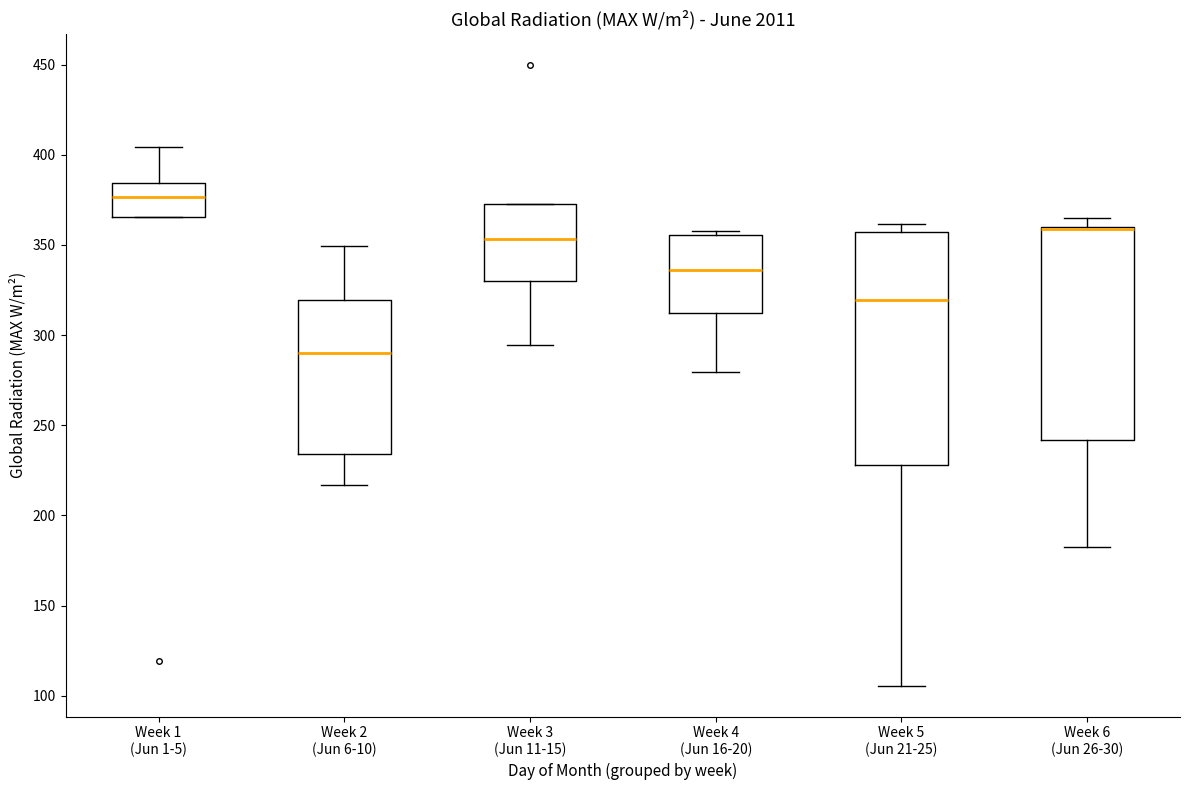

Reading left to right, transcribe this box plot: for each box, give where its median line is, the range the box spans, and where its two whiskers end, as read against the y-axis. The values are not printed on the chart, so give them approximately, as read against the axis.

Week 1 (Jun 1-5): median 375, box 365 to 385, whiskers 365 to 405
Week 2 (Jun 6-10): median 290, box 235 to 320, whiskers 215 to 350
Week 3 (Jun 11-15): median 355, box 330 to 375, whiskers 295 to 375
Week 4 (Jun 16-20): median 335, box 315 to 355, whiskers 280 to 360
Week 5 (Jun 21-25): median 320, box 230 to 355, whiskers 105 to 360
Week 6 (Jun 26-30): median 360 (drawn on the box's upper edge), box 240 to 360, whiskers 180 to 365